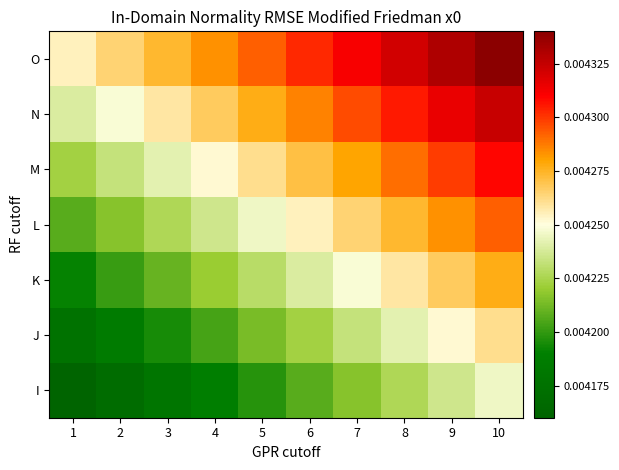

Count the number of data series in this chart.

7